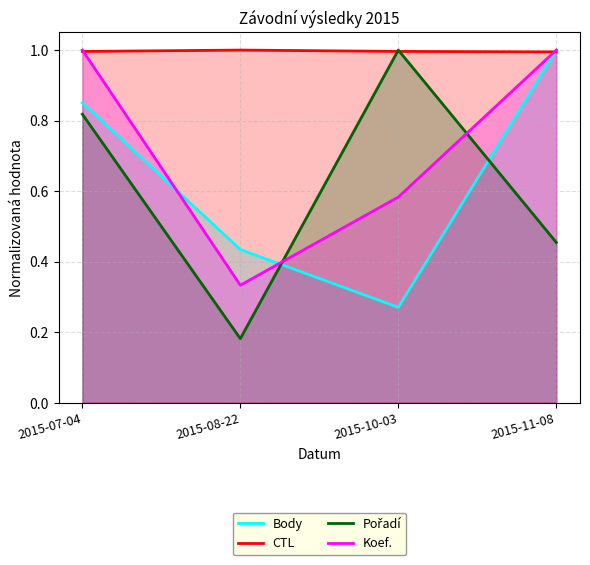

In Pořadí, how many points are lower than both neighbors (excluding endpoints)?

1